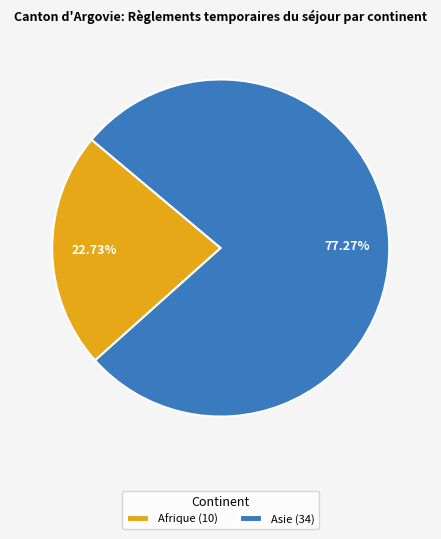

Between Afrique (10) and Asie (34), which is larger?

Asie (34)